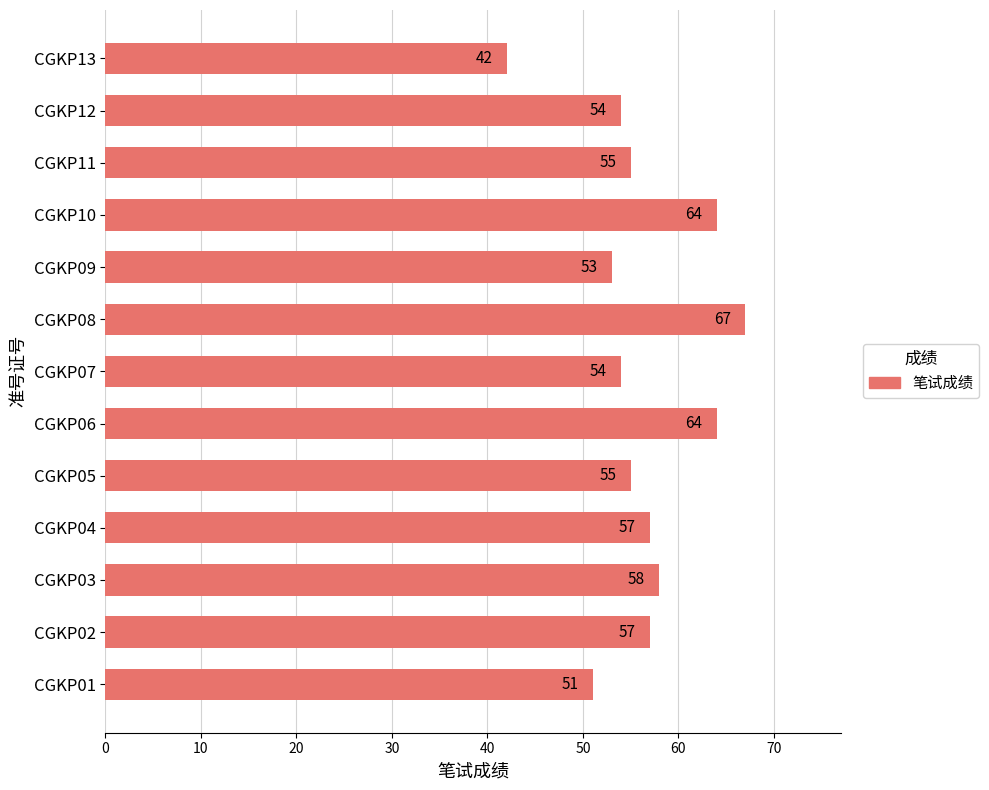

How many values are below 55?

5